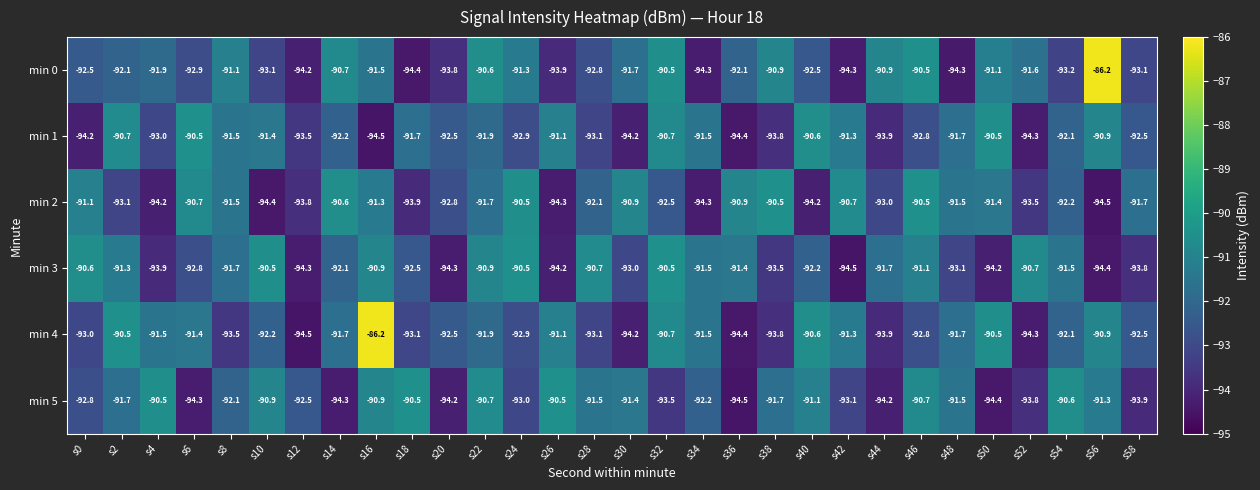

How many data points does each series have?

30